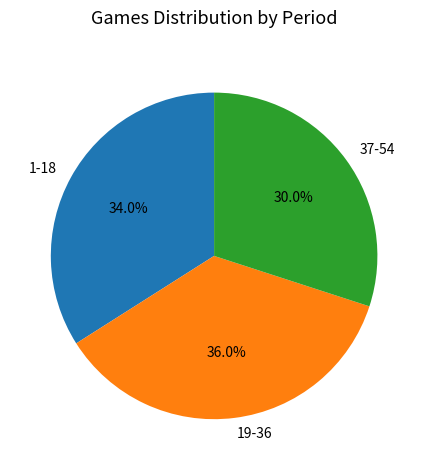

Does any single category account for the majority?

No